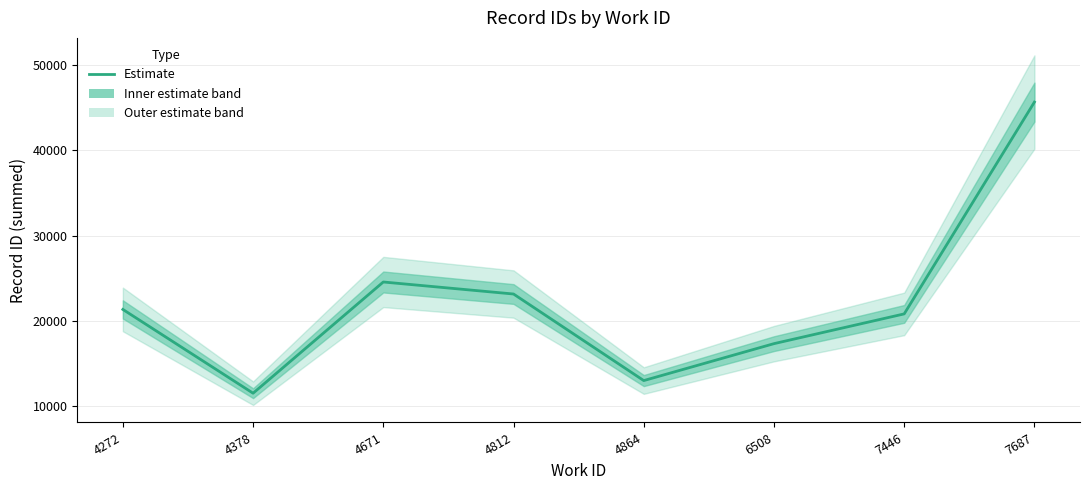

What is the average value?

22160